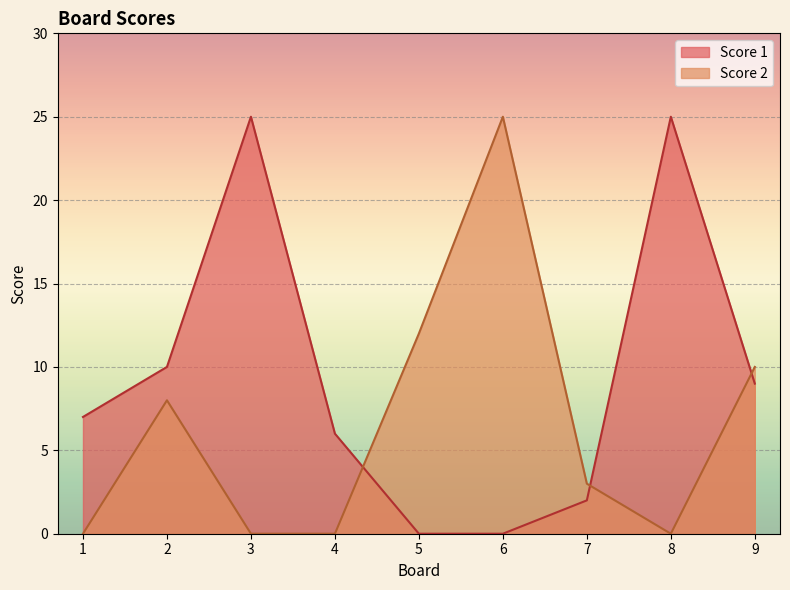

Reading left to right, list all the values displayed in this chart.

Score 1: 7	10	25	6	0	0	2	25	9
Score 2: 0	8	0	0	12	25	3	0	10